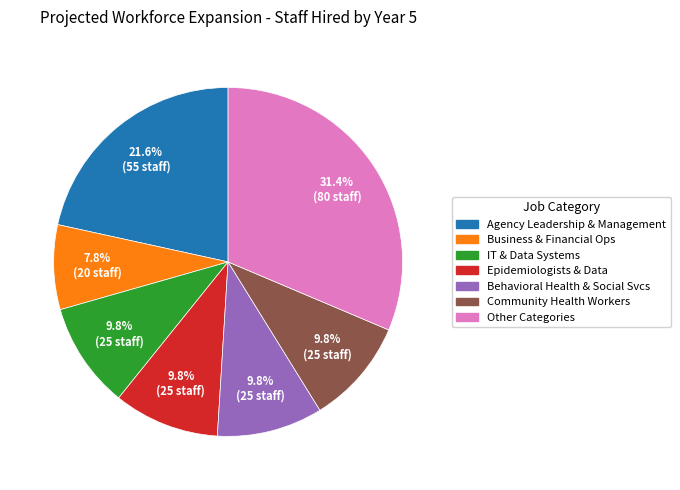

Does any single category account for the majority?

No